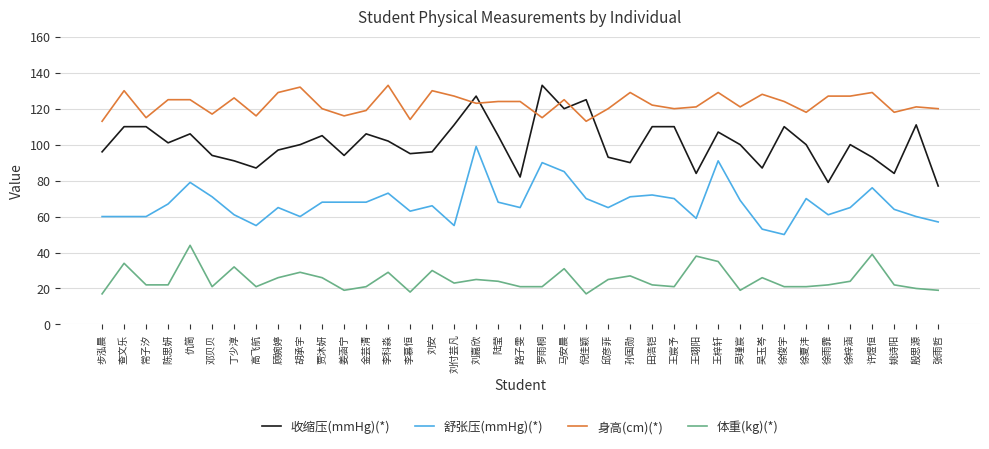

Rank the series at 张雨哲 from highest to lowest value.

身高(cm)(*), 收缩压(mmHg)(*), 舒张压(mmHg)(*), 体重(kg)(*)